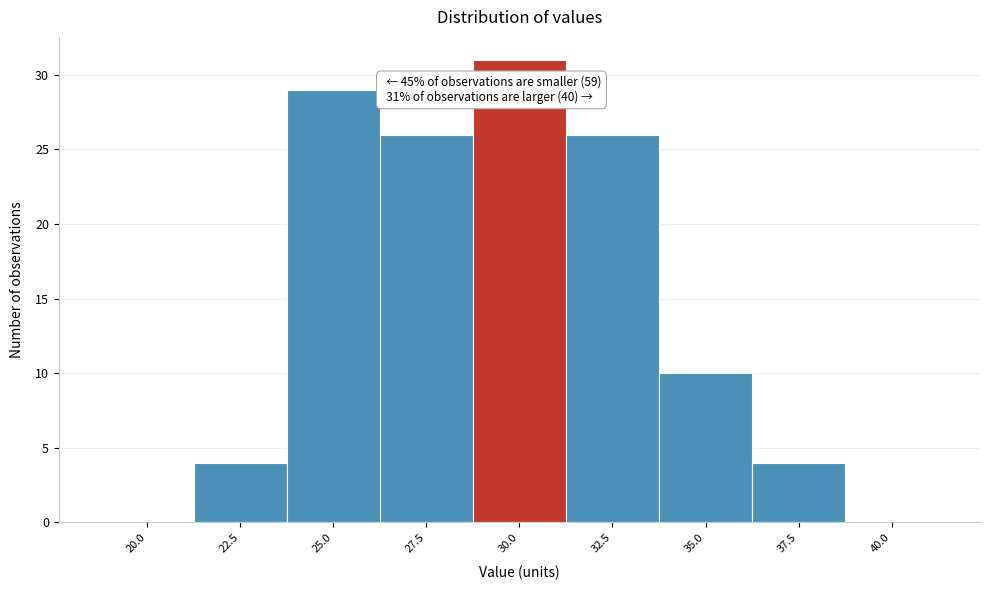

Reading right to left, what are all the values shown in this chart?

40.0=0	37.5=4	35.0=10	32.5=26	30.0=31	27.5=26	25.0=29	22.5=4	20.0=0